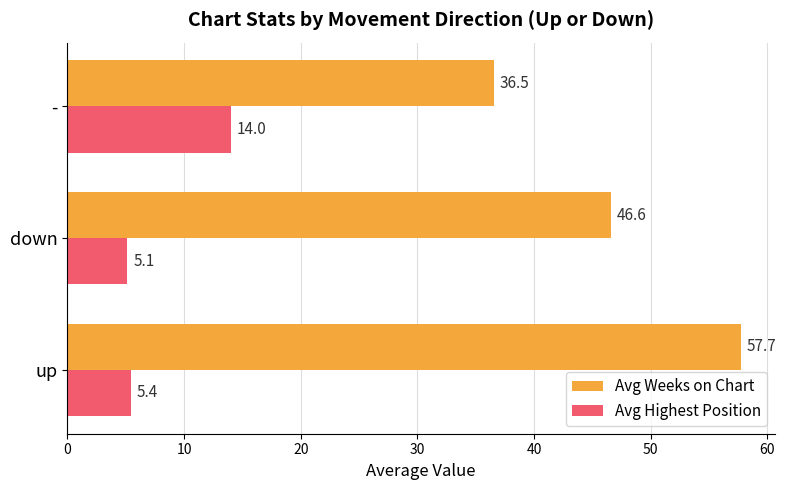

List the series in order of their peak value, lowest first.

Avg Highest Position, Avg Weeks on Chart